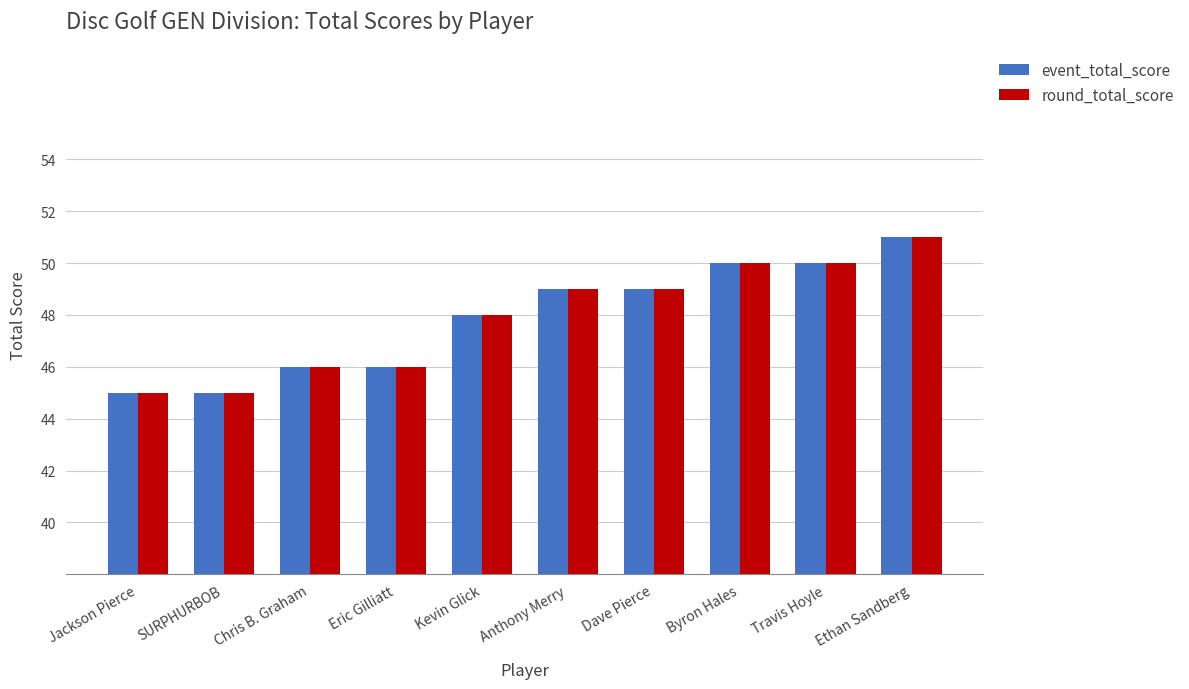

Reading right to left, transcribe all the data shown in this chart.

event_total_score: 51	50	50	49	49	48	46	46	45	45
round_total_score: 51	50	50	49	49	48	46	46	45	45